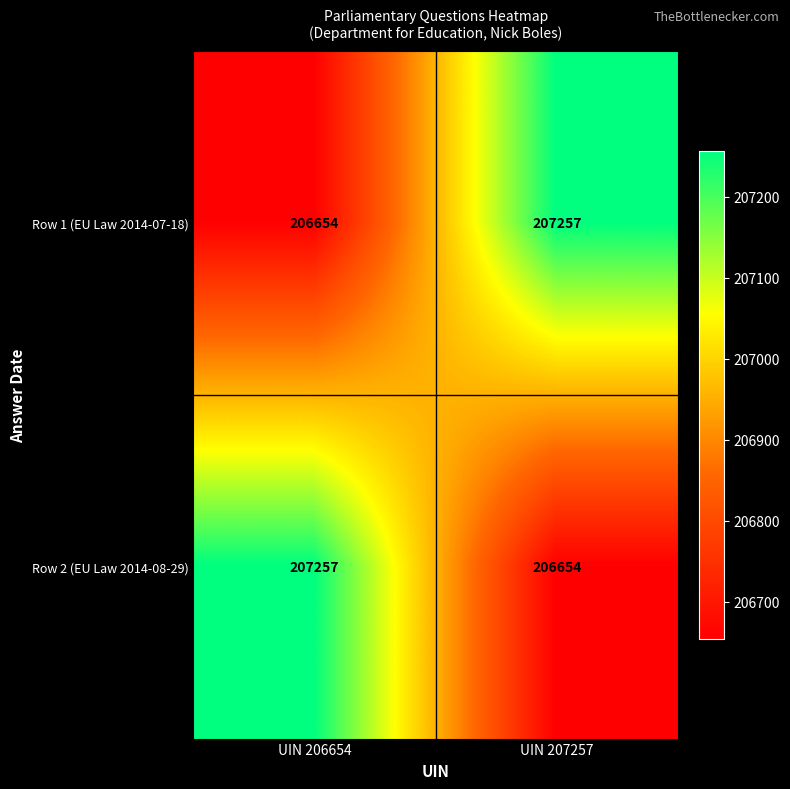

What is the greatest value displayed?

207257